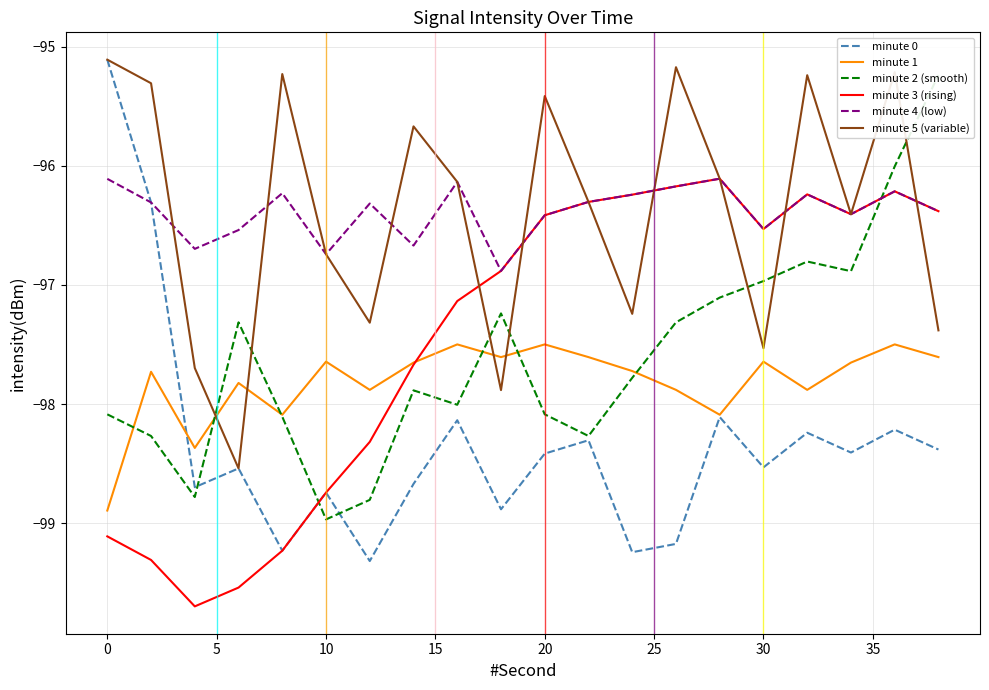

What is the lowest value of the minute 5 (variable) series?

-98.5